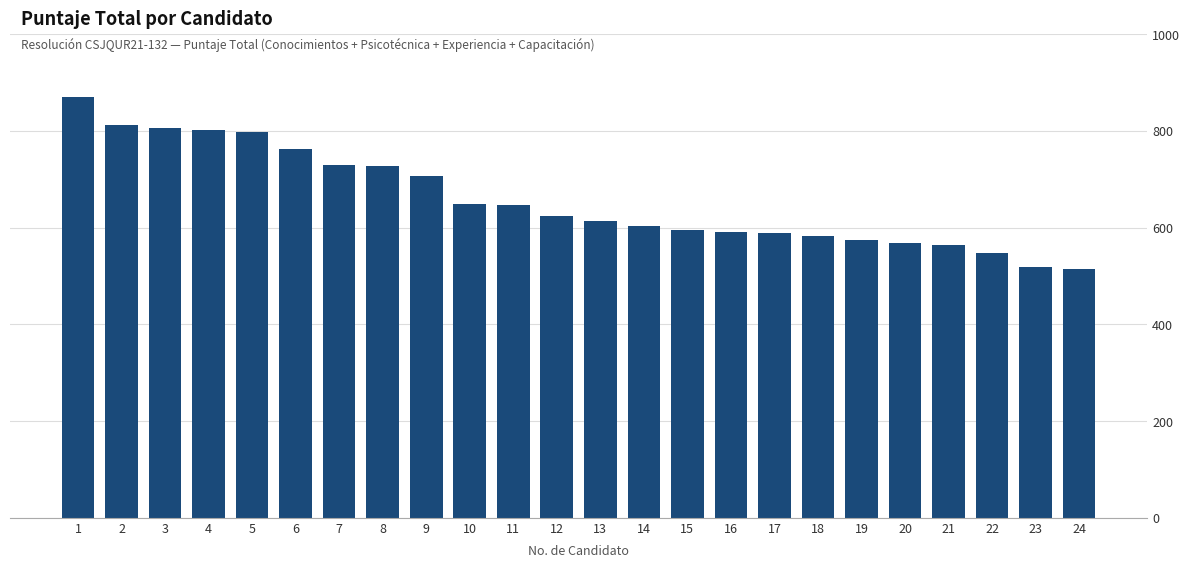

How many categories are shown in the chart?

24